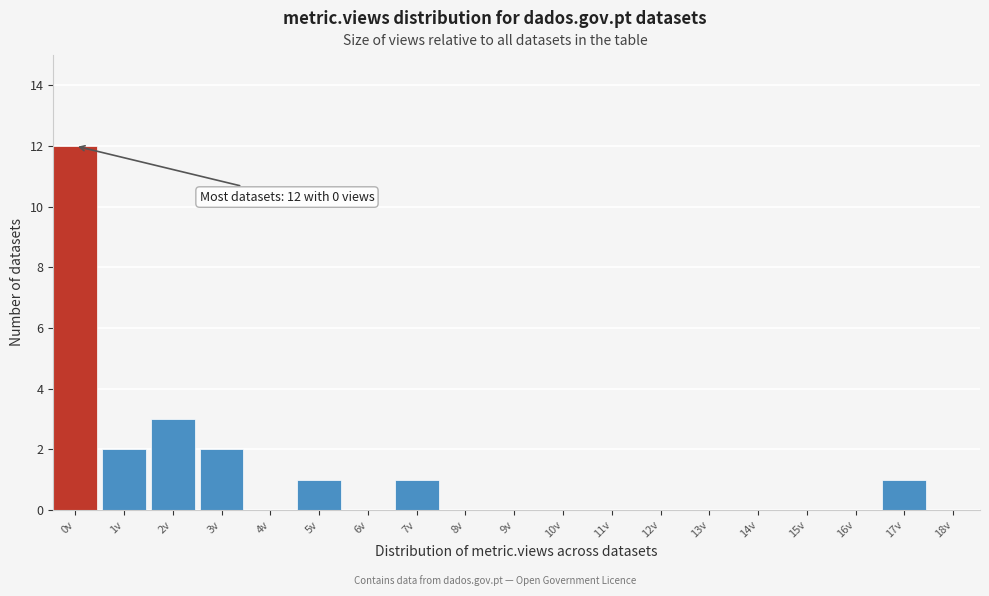

Reading left to right, what are all the values shown in this chart?

0v=12	1v=2	2v=3	3v=2	4v=0	5v=1	6v=0	7v=1	8v=0	9v=0	10v=0	11v=0	12v=0	13v=0	14v=0	15v=0	16v=0	17v=1	18v=0